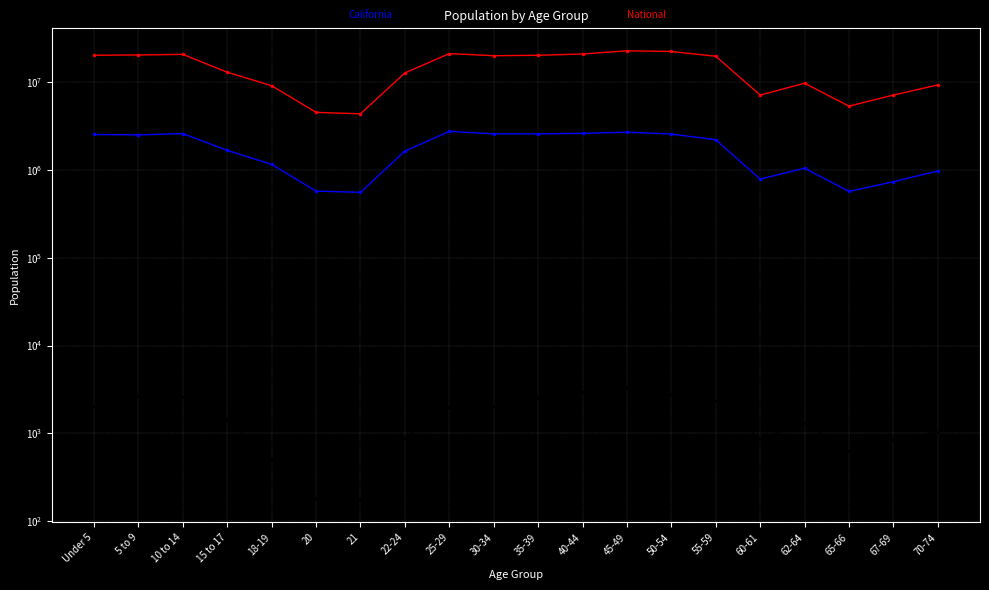

Reading left to right, extract all data points from this chart.

This Area: 2031	2666	2598	1430	499	184	175	882	1981	2050	2504	2997	3307	2833	2368	862	1311	637	850	1032
California: 2531333	2505839	2590930	1666938	1157002	573642	555775	1636532	2744409	2573468	2573579	2609131	2689819	2562552	2204296	786276	1045921	568817	734741	971778
National: 20201362	20348657	20677194	12954254	9086089	4519129	4354294	12712576	21101849	19962099	20179642	20890964	22708591	22298125	19664805	7113727	9704197	5319902	7115361	9278166